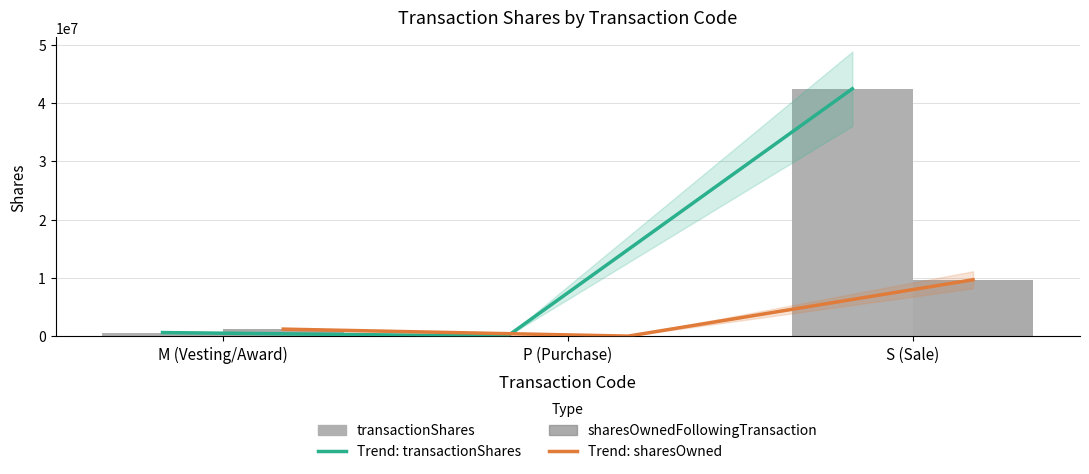

Count the number of categories in the chart.

3